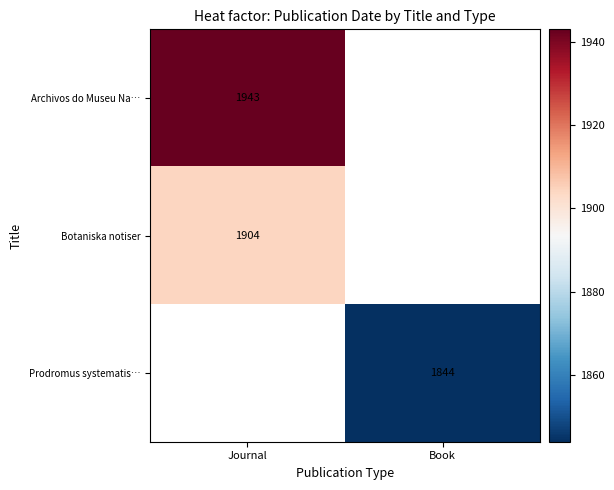

At how many categories does at least one series exceed 1907?

1